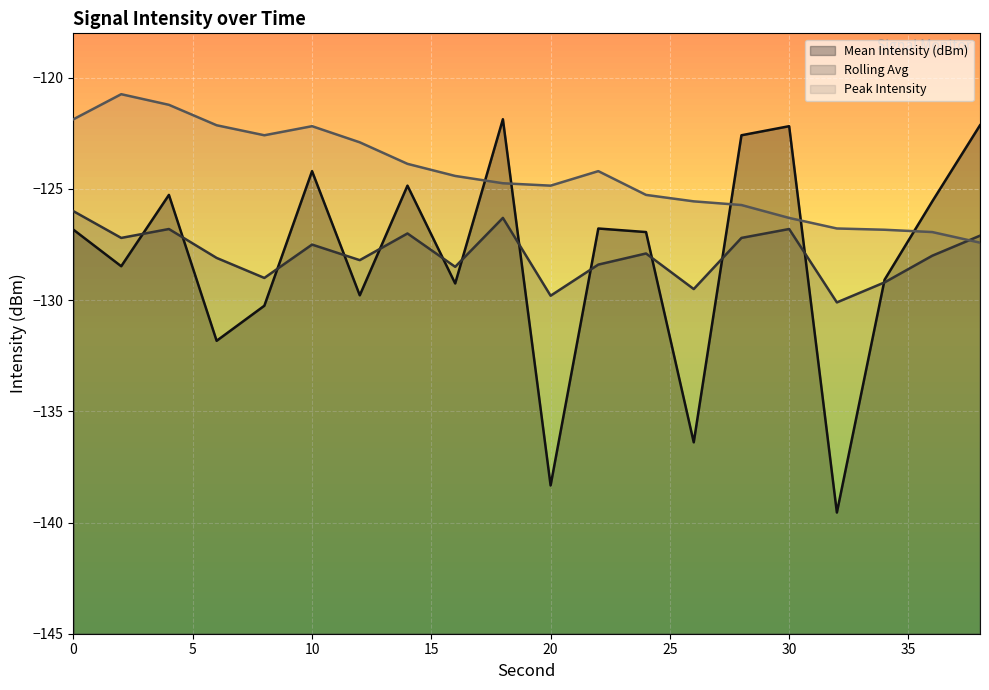

The value of Peak Intensity at 18 is -41.1. True or false?

False